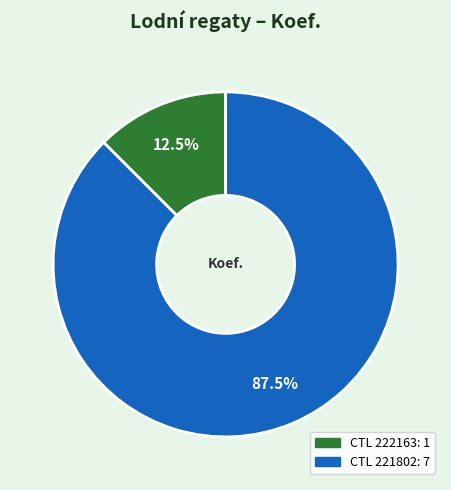

Which slice is the largest?

CTL 221802